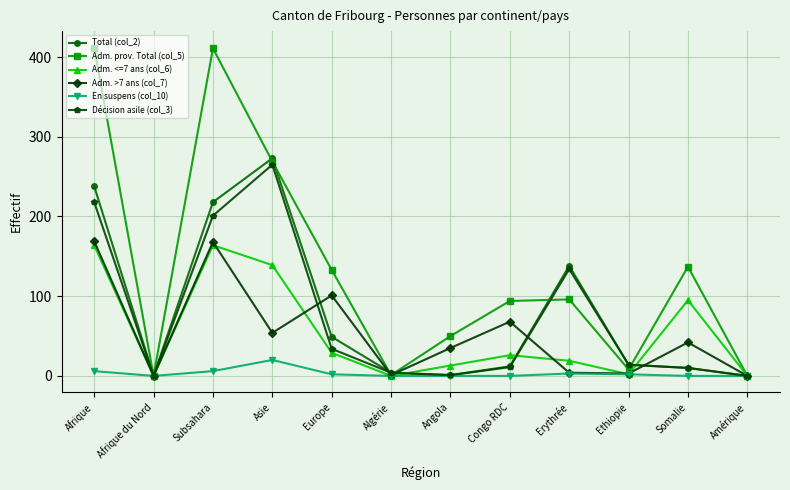

What is the average value of the Adm. prov. Total (col_5) series?

134